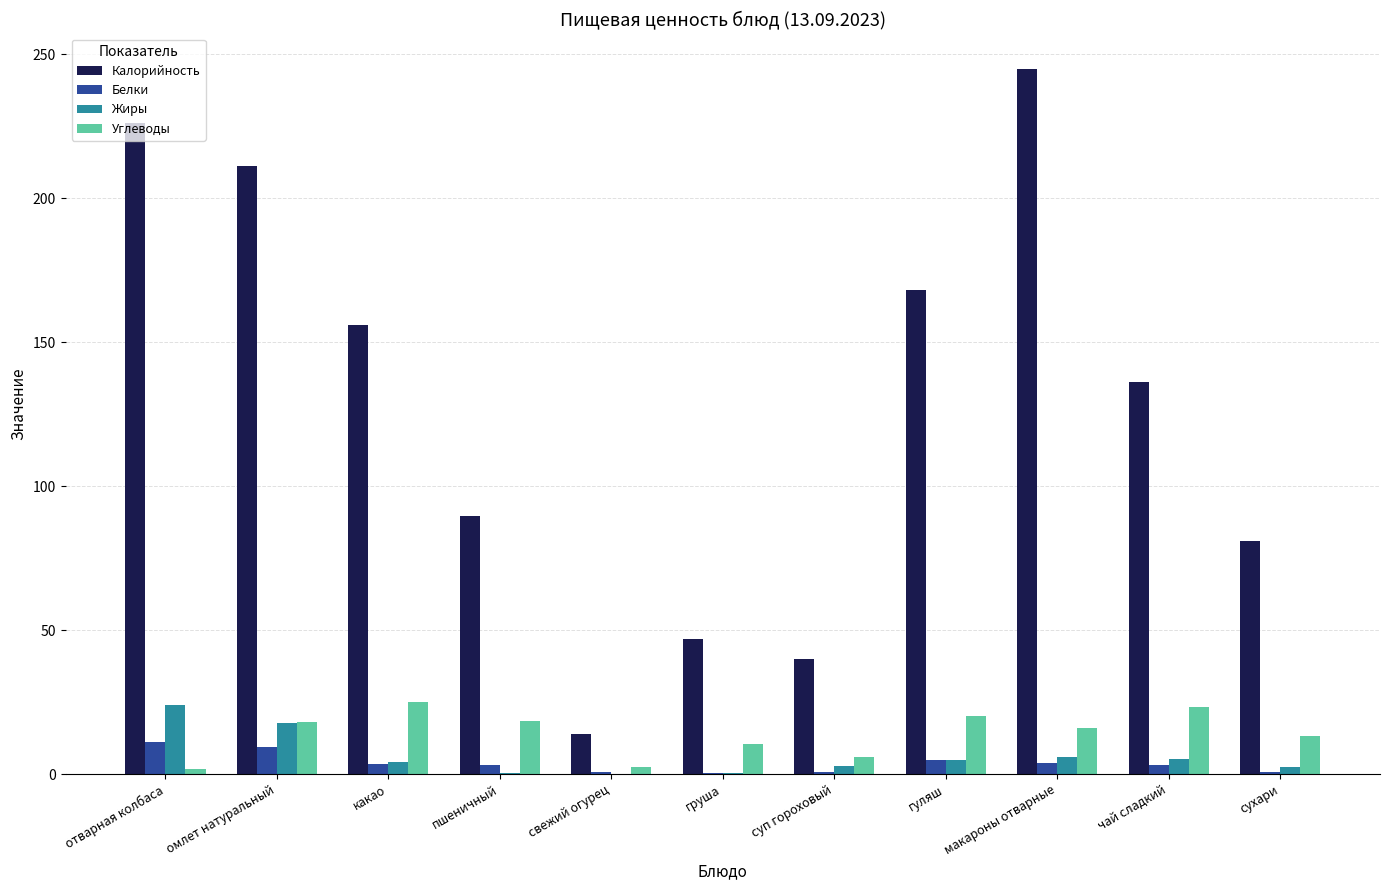

True or false: Калорийность has a value of 378.3 at макароны отварные.

False